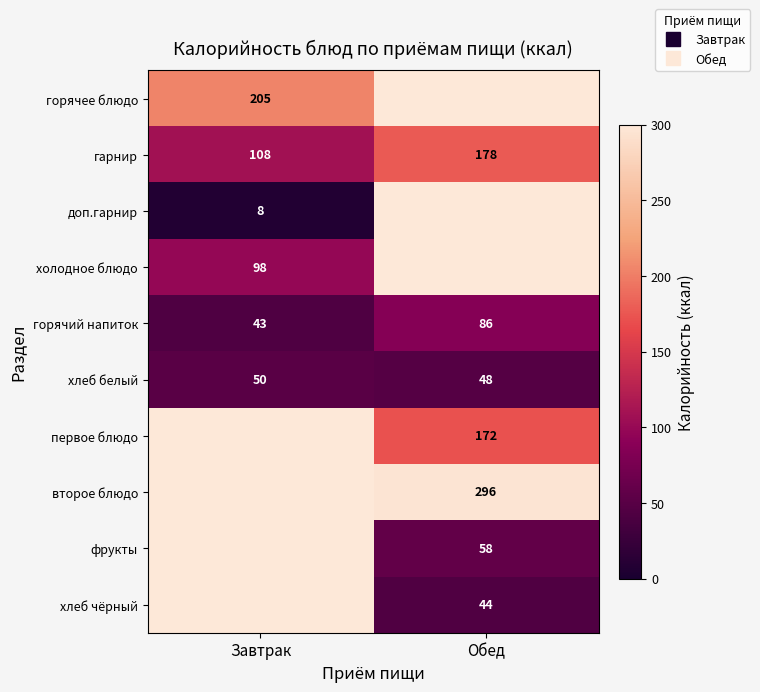

What is the greatest value displayed?

296.0